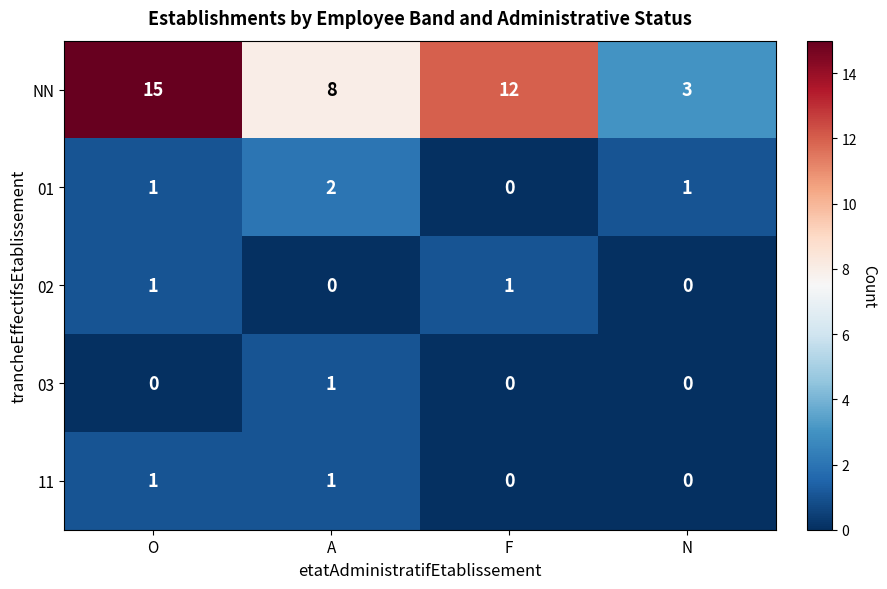

The value of 01 at A is 4. True or false?

False